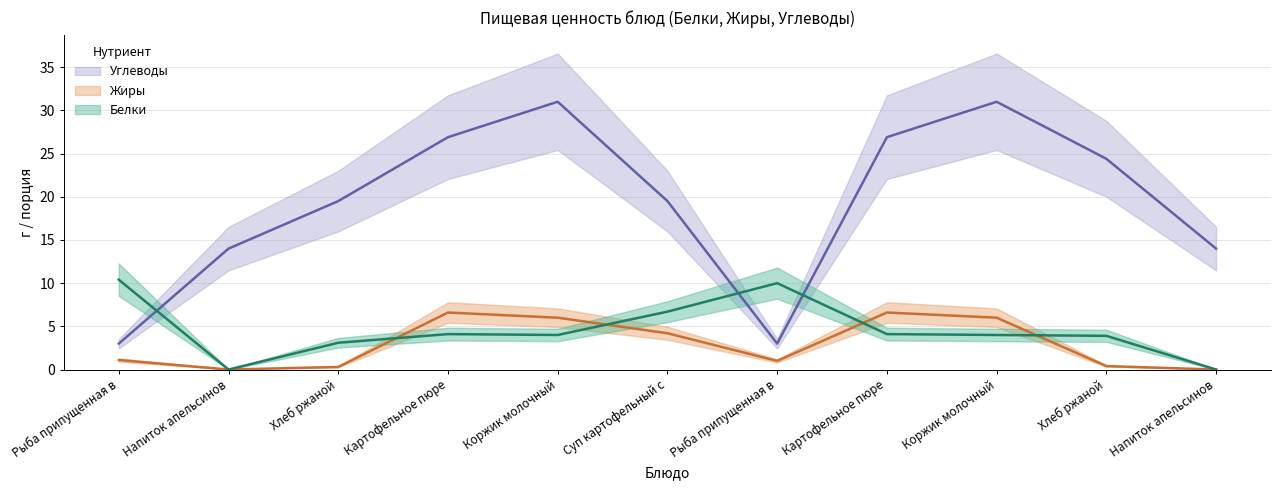

What is the label of the 9th point from the right?

Хлеб ржаной